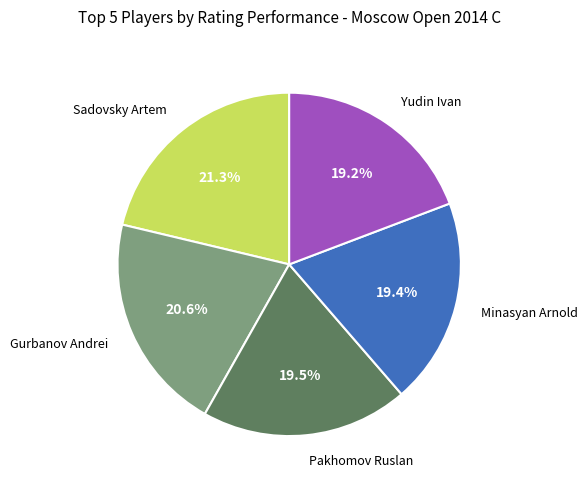

Which category has the biggest portion of the pie?

Sadovsky Artem